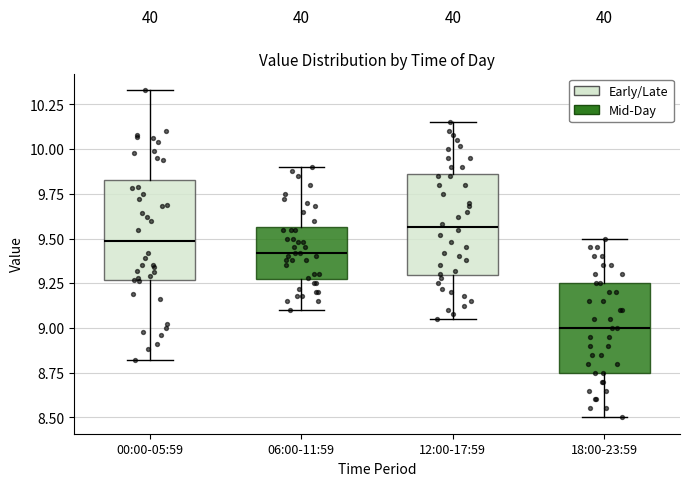

Reading left to right, transcribe this box plot: for each box, give where its median line is, the range the box spans, and where its two whiskers end, as read against the y-axis. The values are not printed on the chart, so give them approximately, as read against the axis.

00:00-05:59: median 9.50, box 9.25 to 9.85, whiskers 8.80 to 10.35
06:00-11:59: median 9.40, box 9.25 to 9.55, whiskers 9.10 to 9.90
12:00-17:59: median 9.55, box 9.30 to 9.85, whiskers 9.05 to 10.15
18:00-23:59: median 9.00, box 8.75 to 9.25, whiskers 8.50 to 9.50